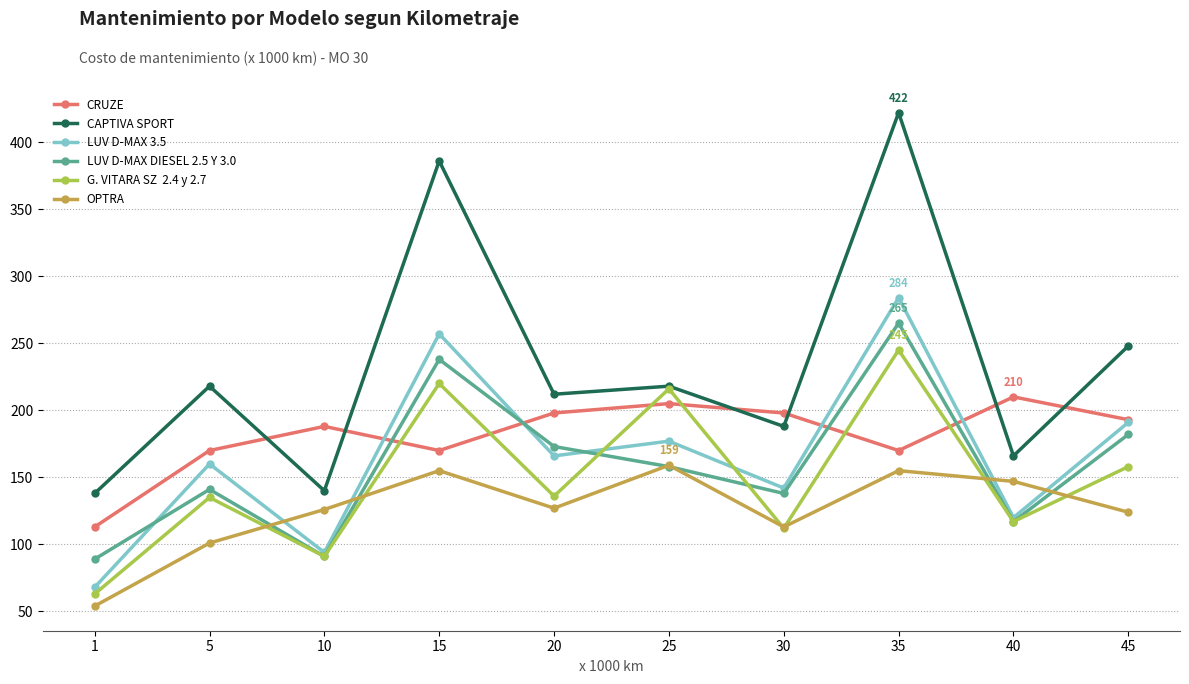

At which category is the sum across all series the highest?

35